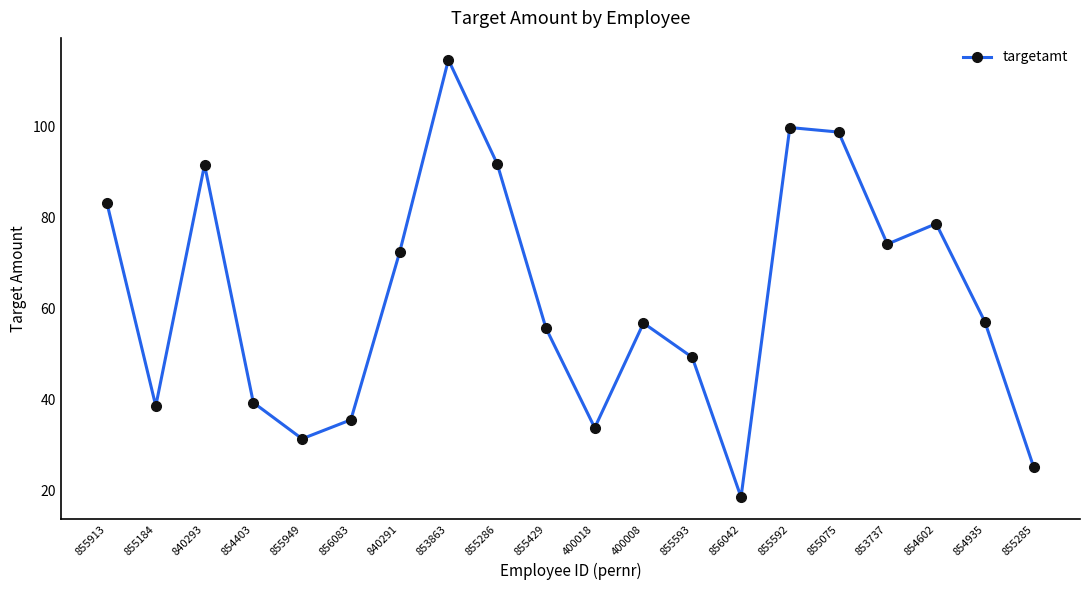

What is the change in value from 854403 to 400008?

+17.4